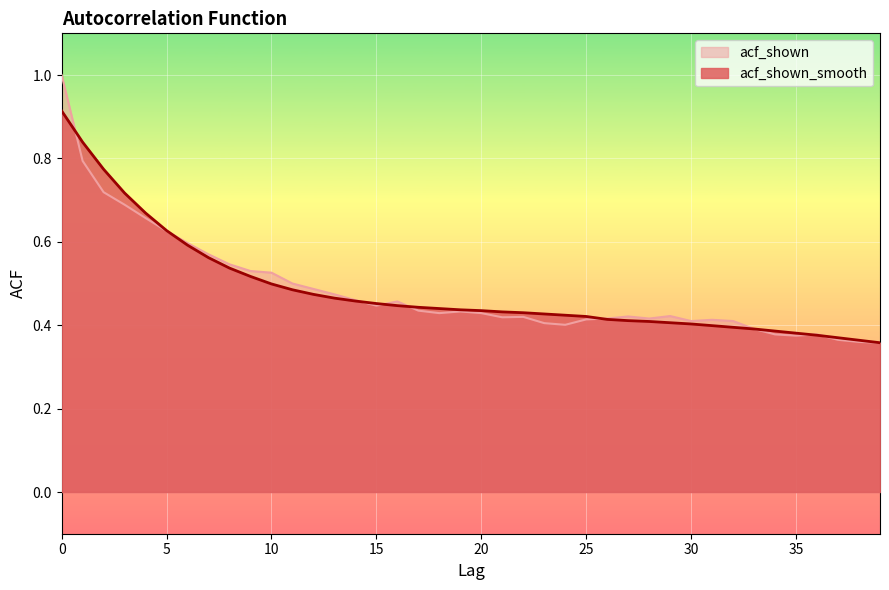

List the series in order of their peak value, highest first.

acf_shown, acf_shown_smooth